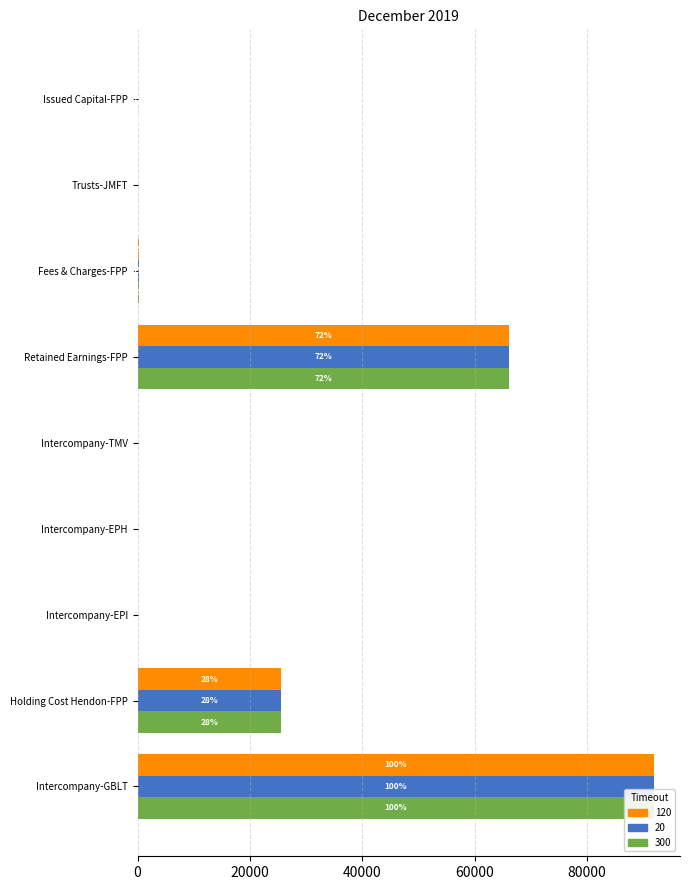

Does the chart contain any negative values?

No